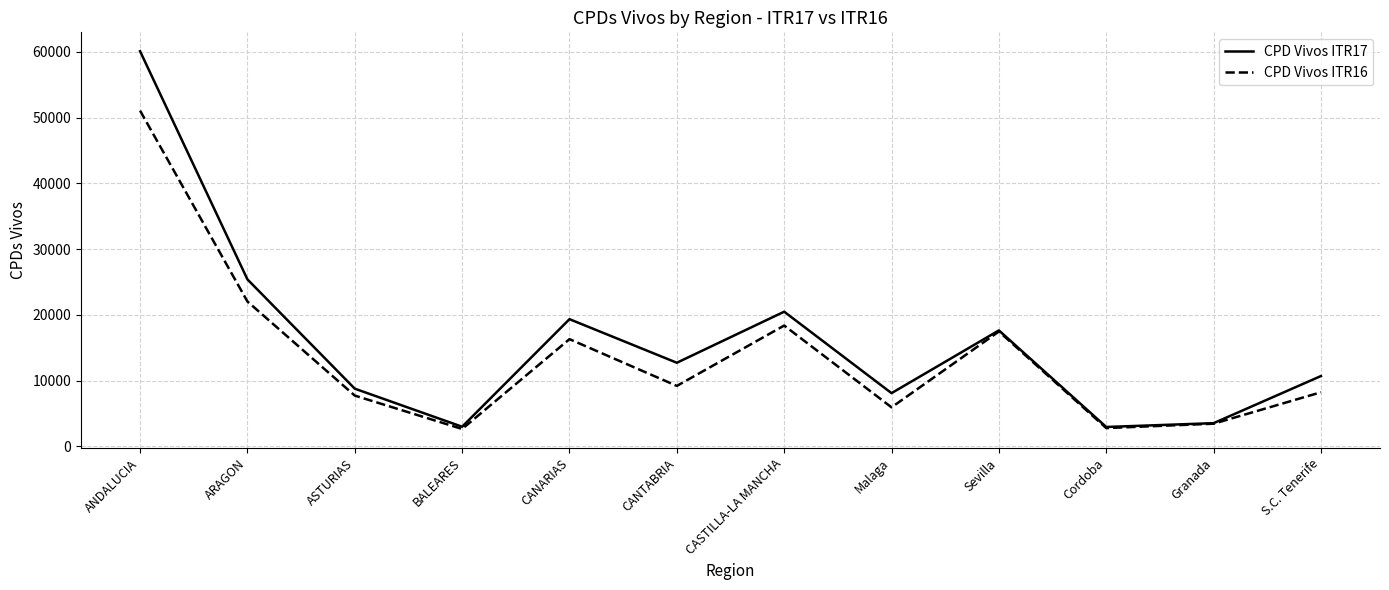

Where is the first local minimum for CPD Vivos ITR16?

BALEARES